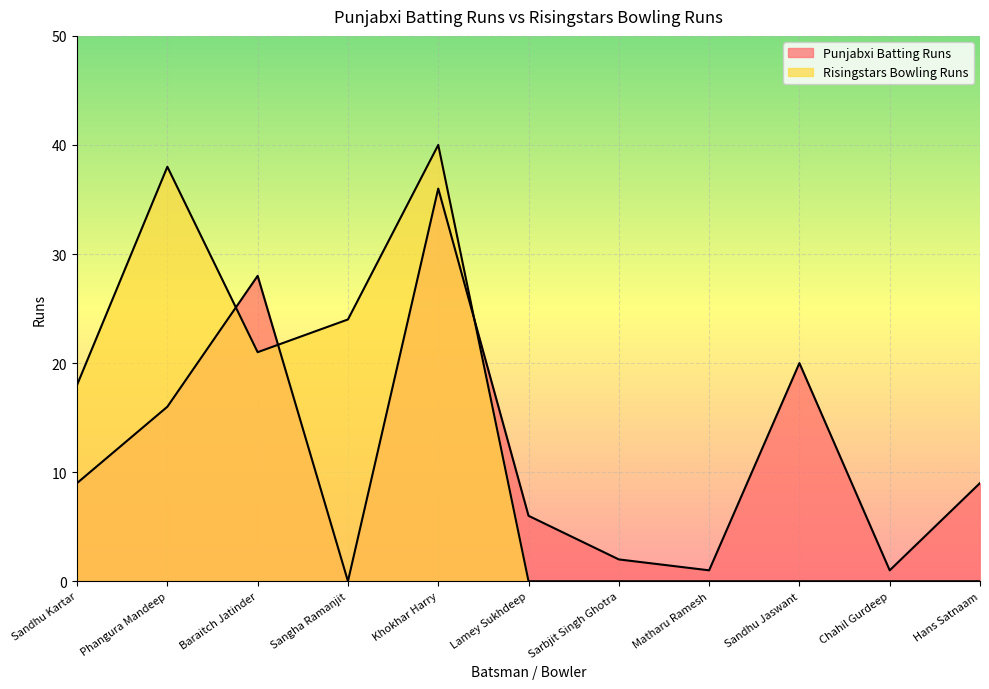

Where is the first local minimum for Risingstars Bowling Runs?

Baraitch Jatinder